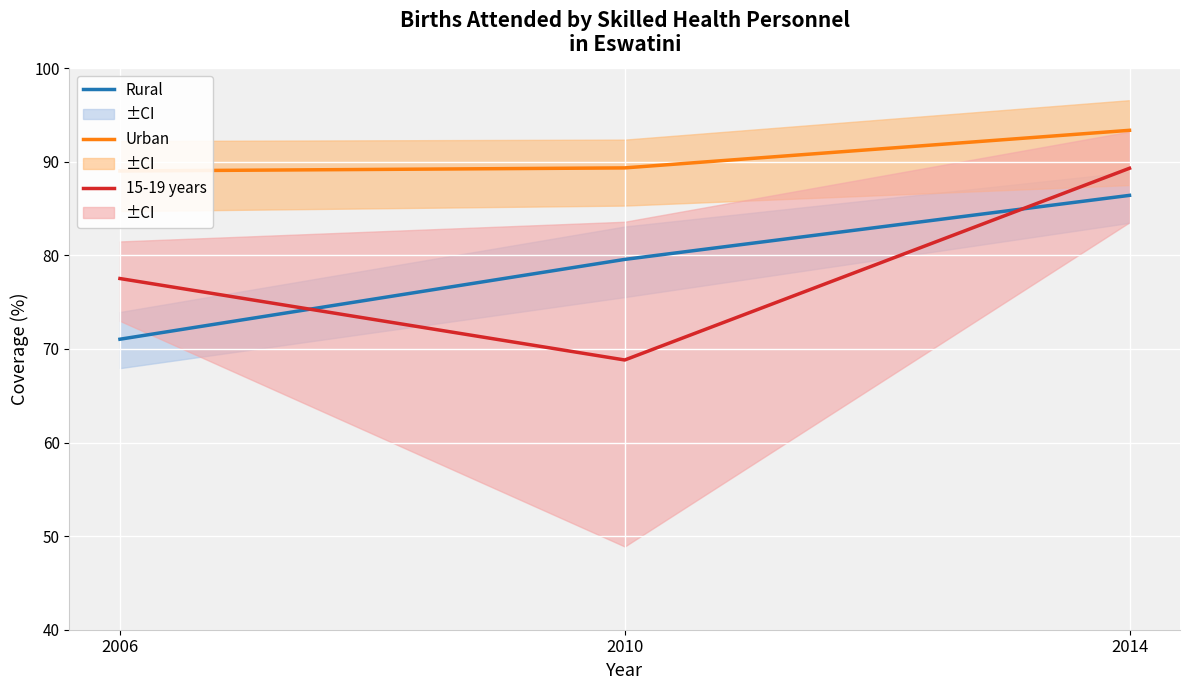

What is the highest value of the 15-19 years series?

89.3